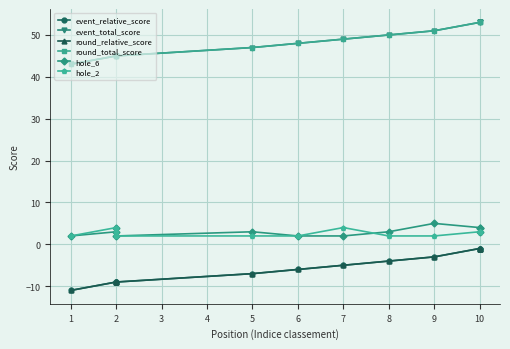

Read the hole_2 value at 6.

2